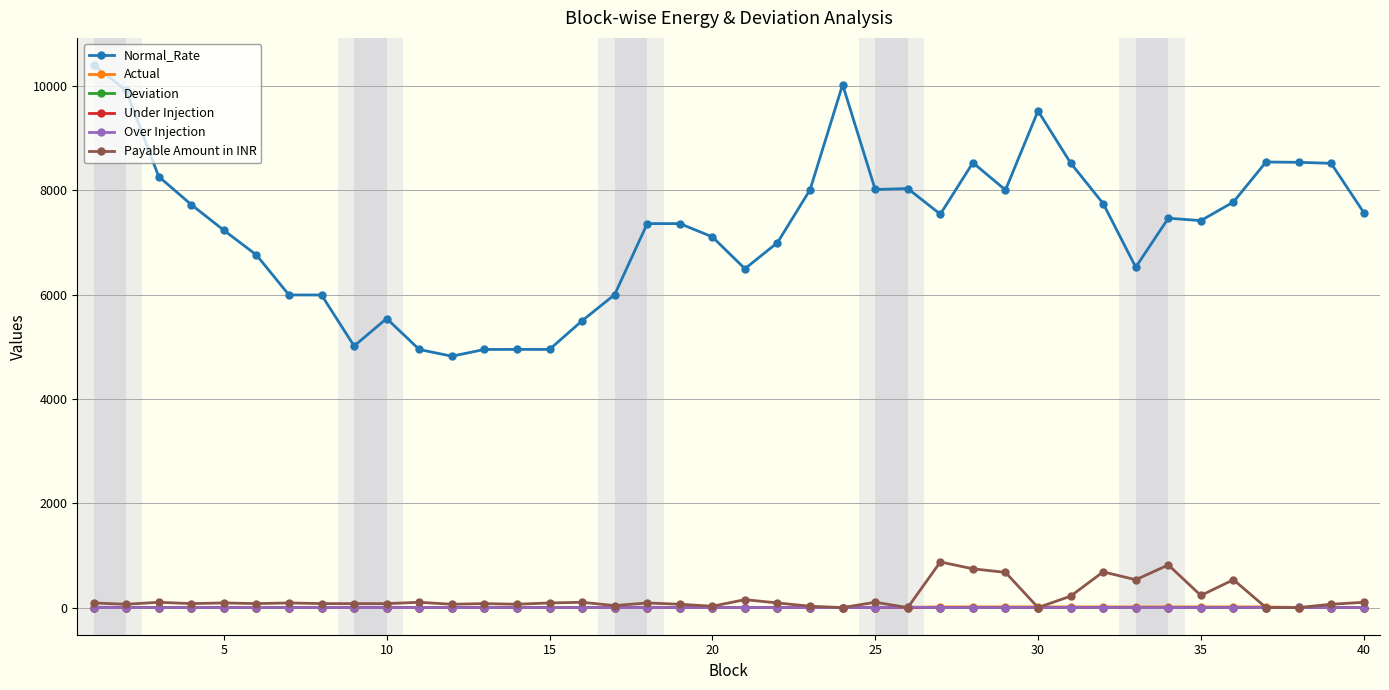

Which series has the largest total across all categories?

Normal_Rate